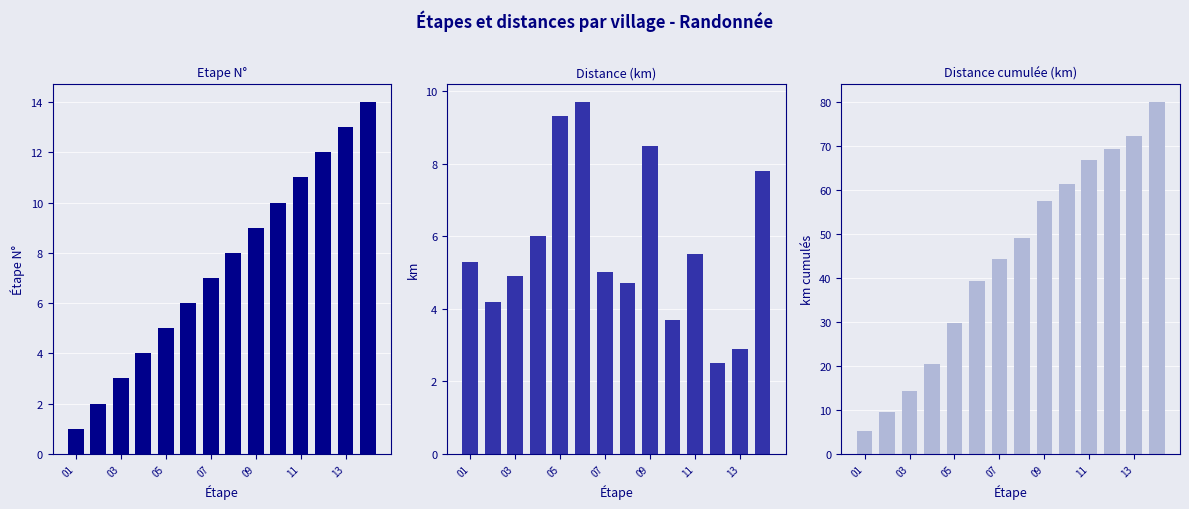

At how many categories does at least one series exceed 15?

11